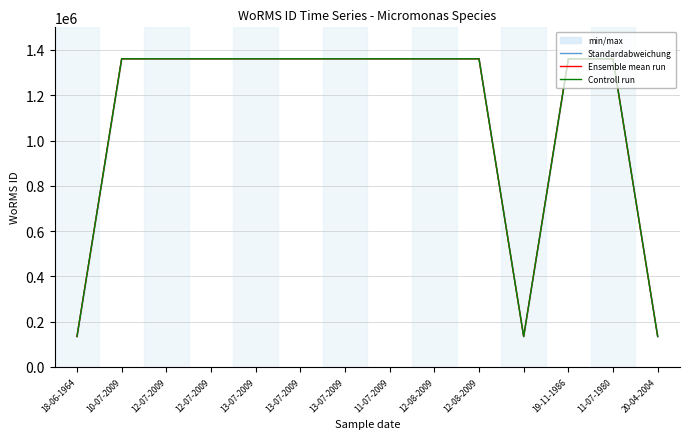

Which label corresponds to the smallest value in the chart?

19-11-1986